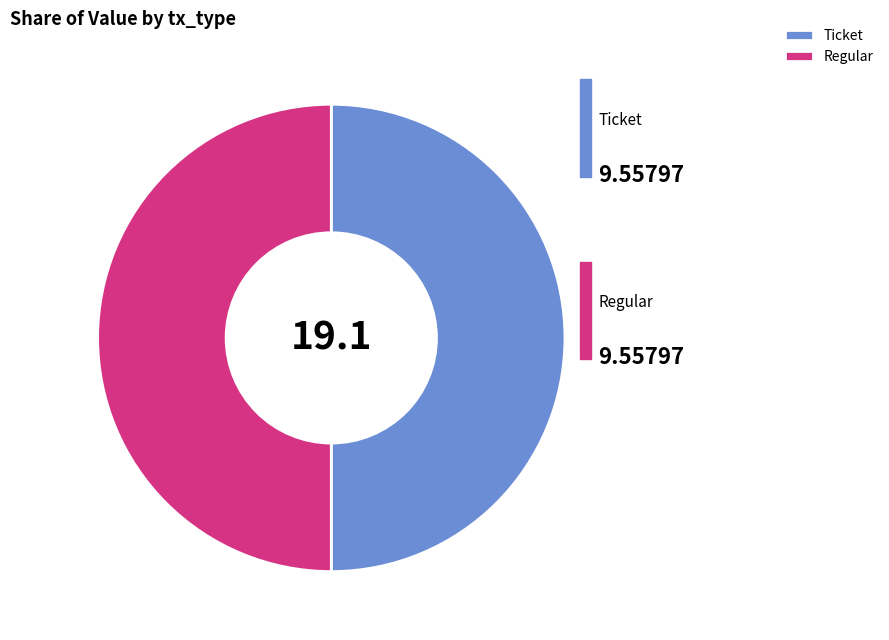

Is it true that Regular is 50% of the pie?

True